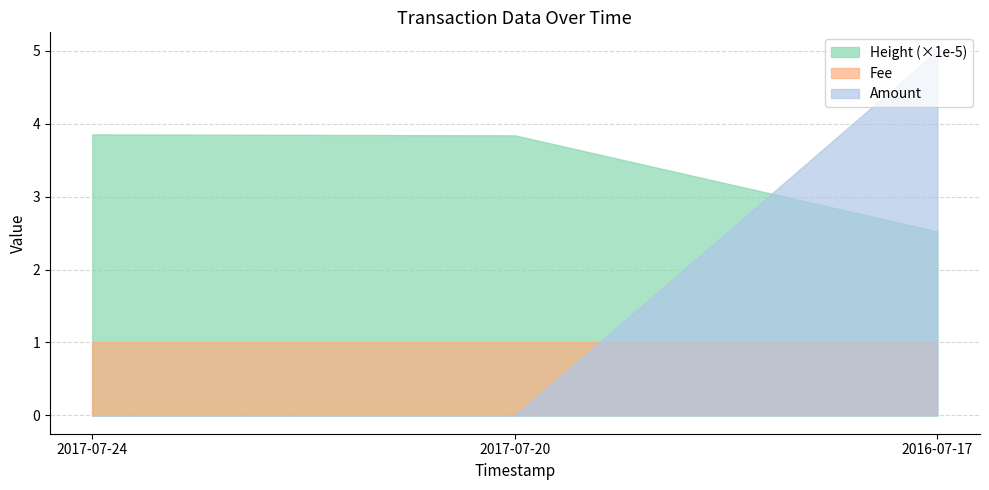

What is the total value across all series at 2017-07-20?

4.8